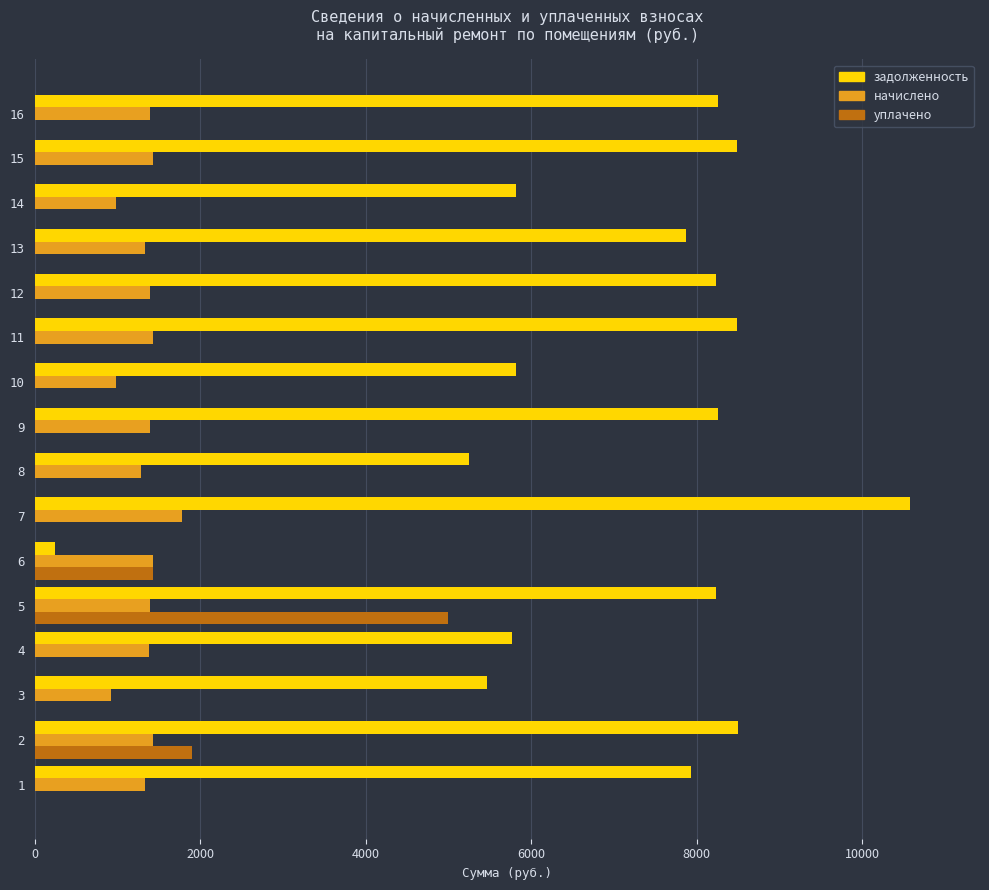

At which category does the chart reach its peak across all series?

7